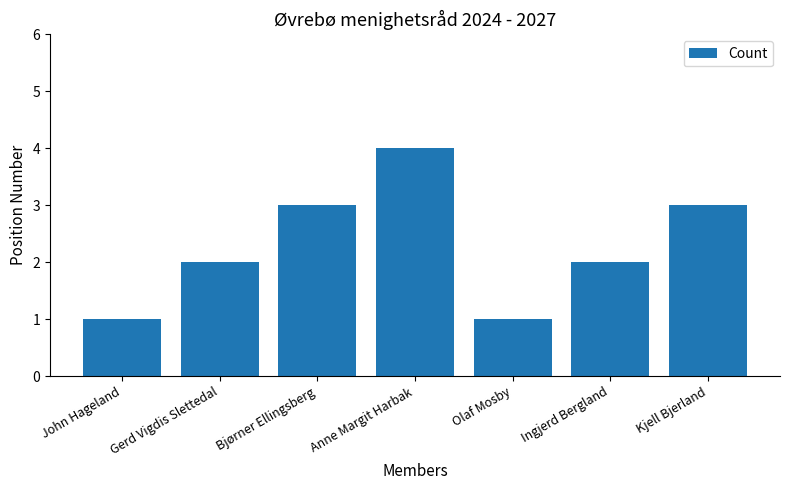

The value at Anne Margit Harbak is 4. True or false?

True